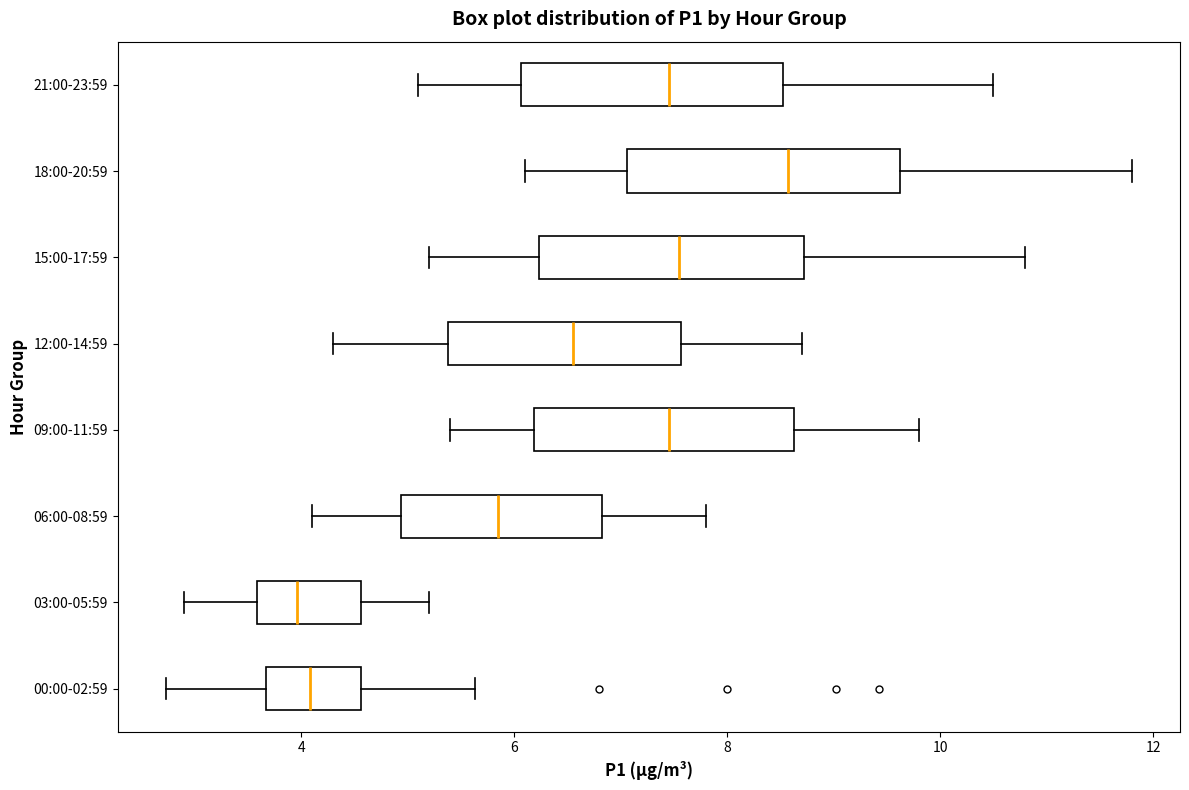

Reading bottom to top, transcribe this box plot: for each box, give where its median line is, the range the box spans, and where its two whiskers end, as read against the x-axis. The values are not printed on the chart, so give them approximately, as read against the axis.

00:00-02:59: median 4.0, box 3.6 to 4.6, whiskers 2.8 to 5.6
03:00-05:59: median 4.0, box 3.6 to 4.6, whiskers 3.0 to 5.2
06:00-08:59: median 5.8, box 5.0 to 6.8, whiskers 4.2 to 7.8
09:00-11:59: median 7.4, box 6.2 to 8.6, whiskers 5.4 to 9.8
12:00-14:59: median 6.6, box 5.4 to 7.6, whiskers 4.4 to 8.8
15:00-17:59: median 7.6, box 6.2 to 8.8, whiskers 5.2 to 10.8
18:00-20:59: median 8.6, box 7.0 to 9.6, whiskers 6.2 to 11.8
21:00-23:59: median 7.4, box 6.0 to 8.6, whiskers 5.2 to 10.6